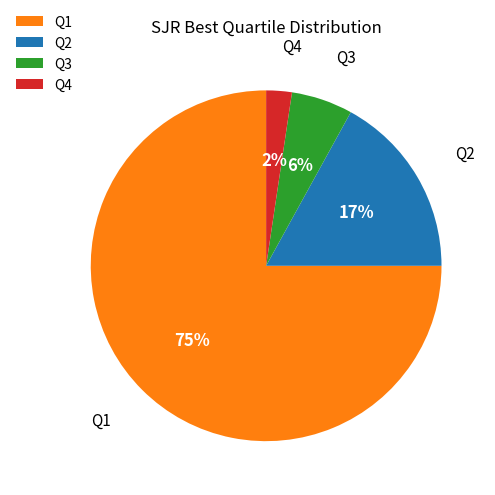

Do Q4 and Q1 together represent more than half of the pie?

Yes